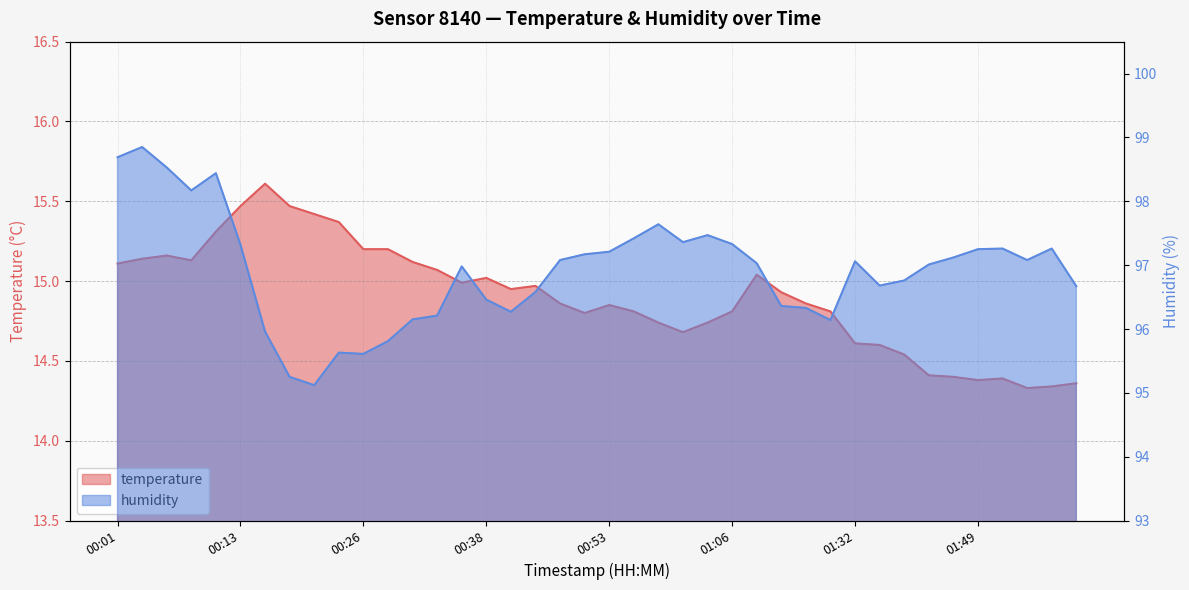

List the series in order of their overall mean, highest first.

humidity, temperature